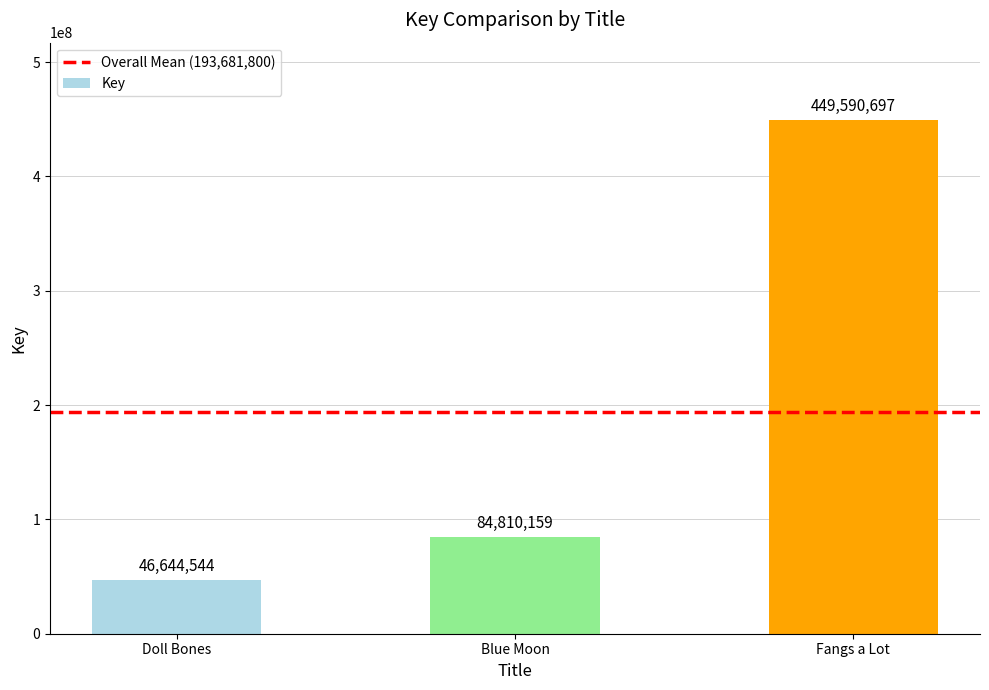

What is the ratio of the value at Doll Bones to the value at Fangs a Lot?

0.1